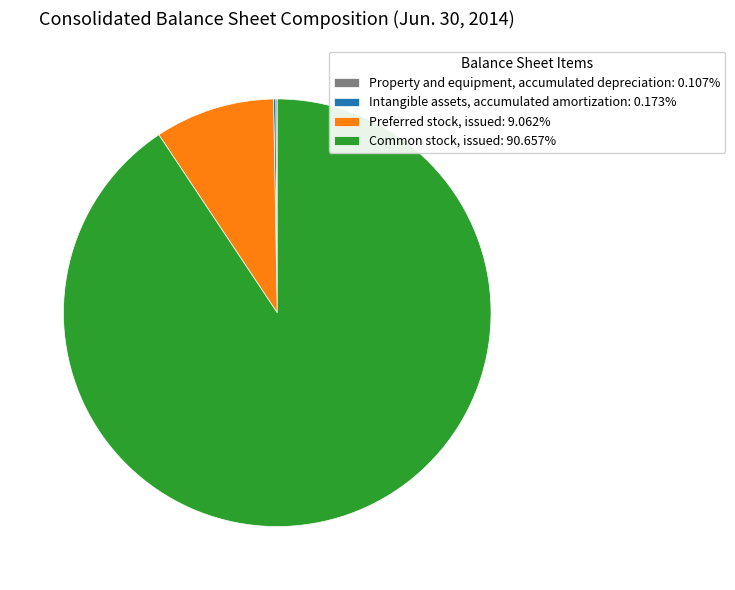

Is Preferred stock, issued: 9.062% the majority of the pie?

No